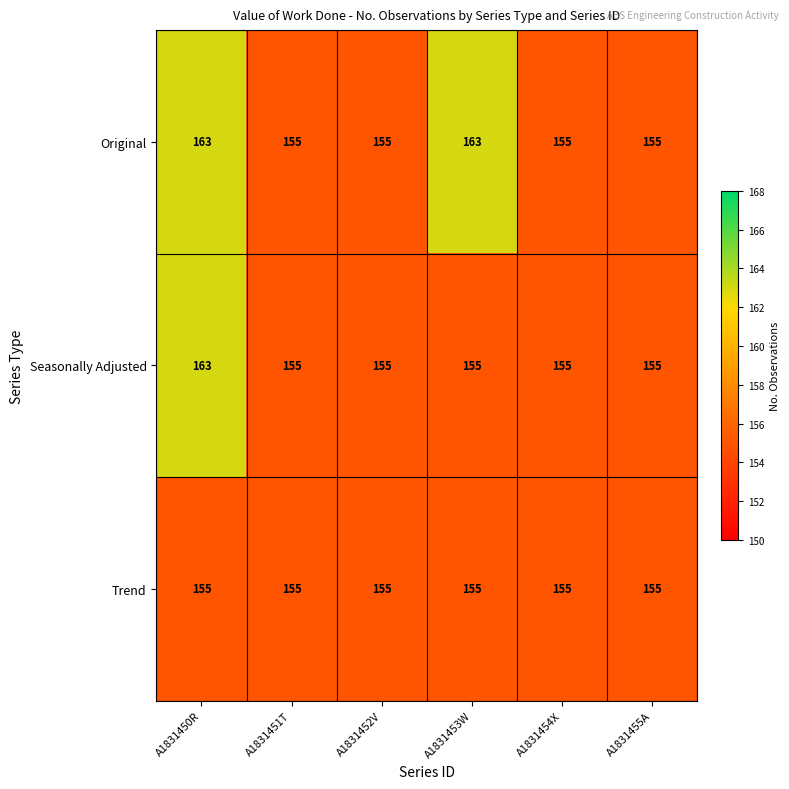

How many data points does each series have?

6